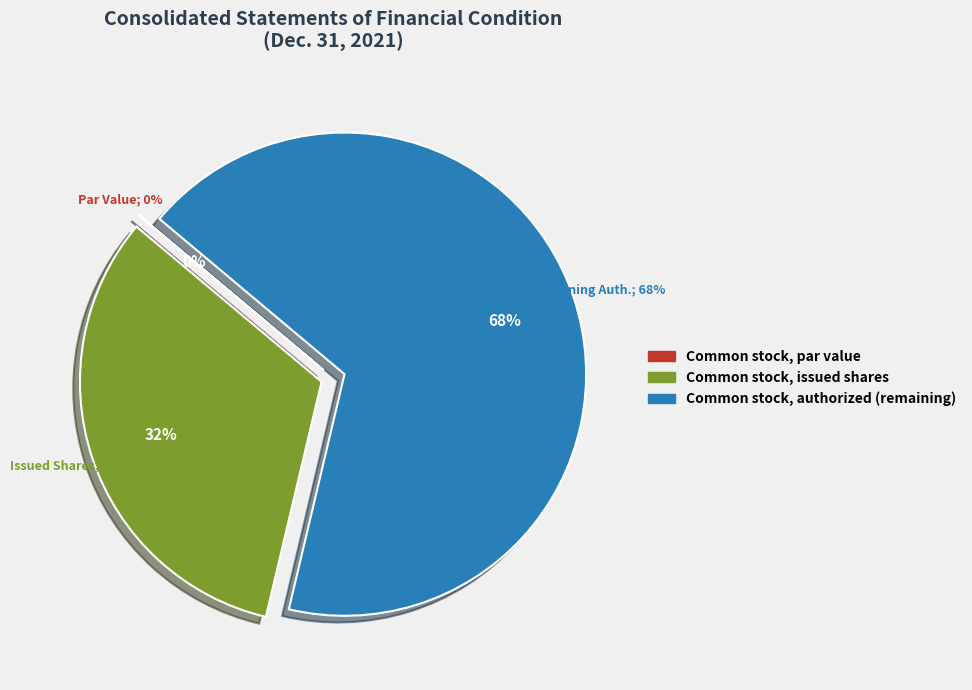

Is it true that Common stock, outstanding shares is 61% of the pie?

False